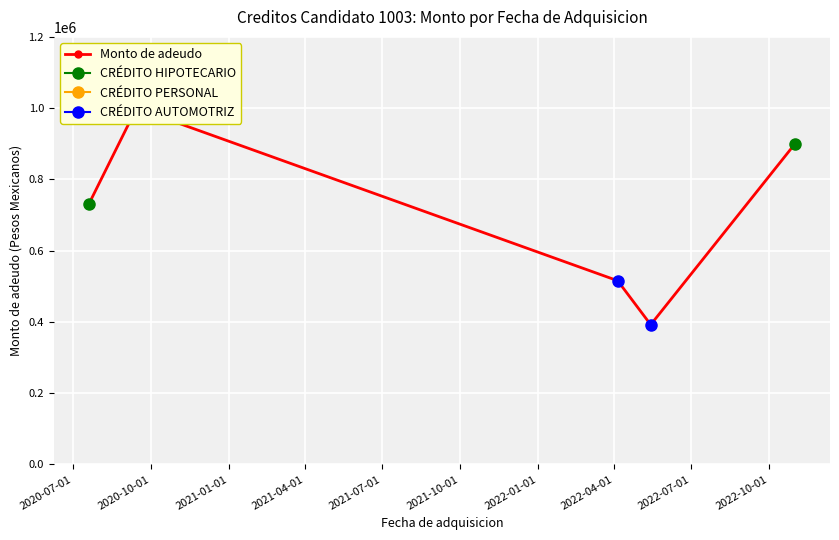

What is the maximum value shown in the chart?

1000000